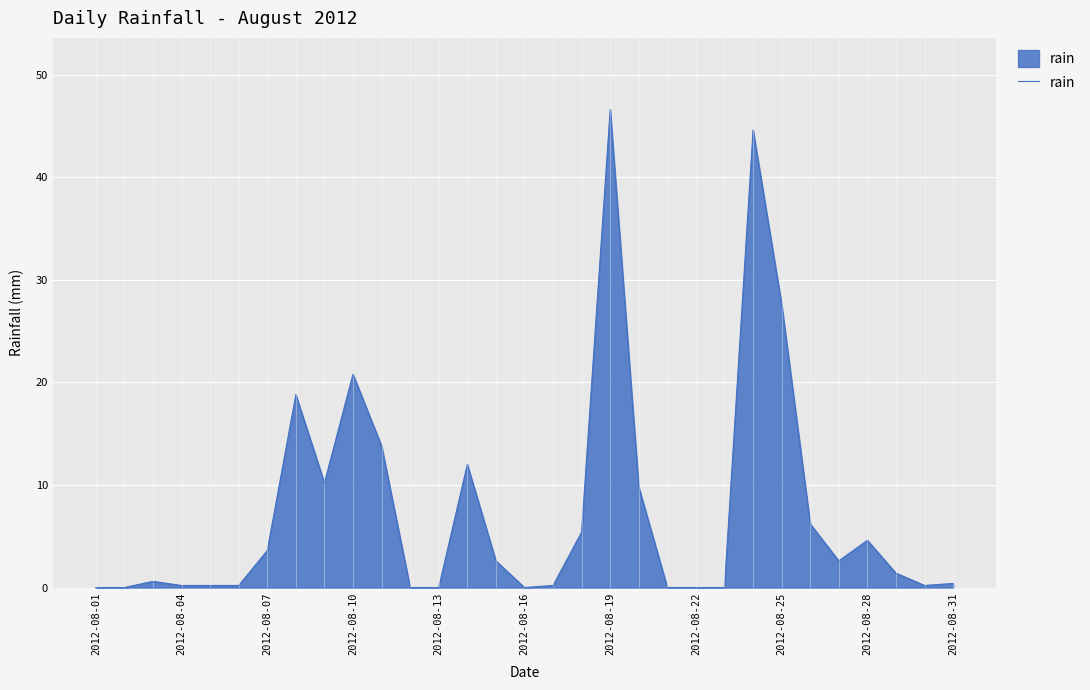

What is the difference between the maximum and minimum values?

46.6